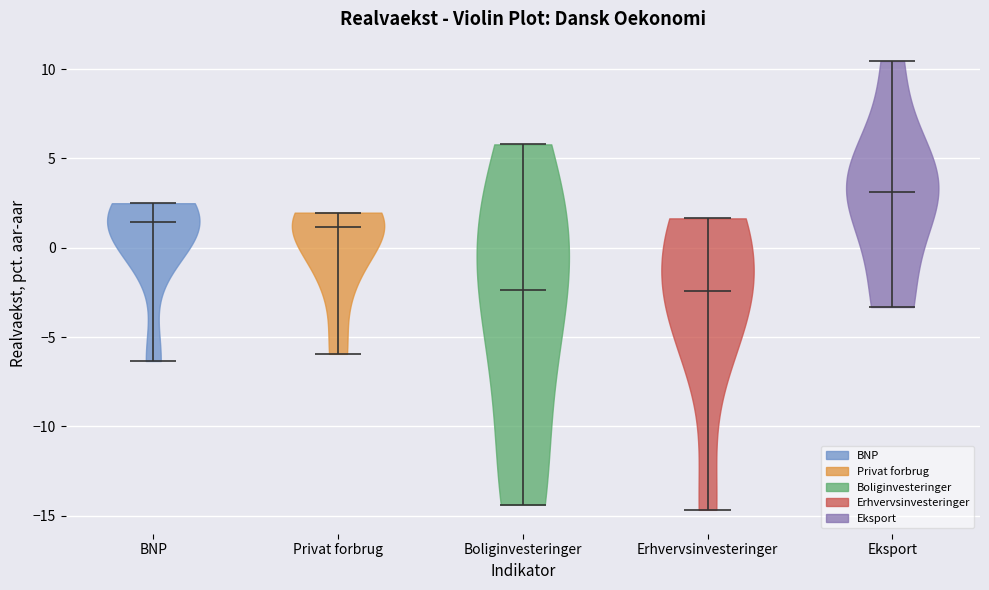

What is the highest point the violin for Privat forbrug reaches on the y-axis? The values are not printed on the chart, so give them approximately, as read against the axis.

2.0